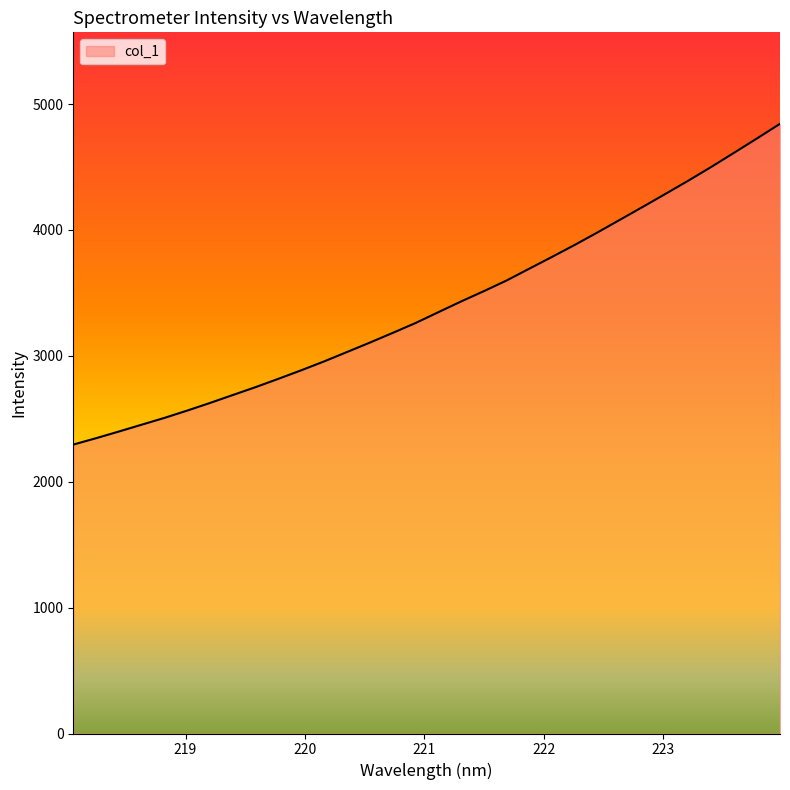

Does the chart display data point markers on the line(s)?

No